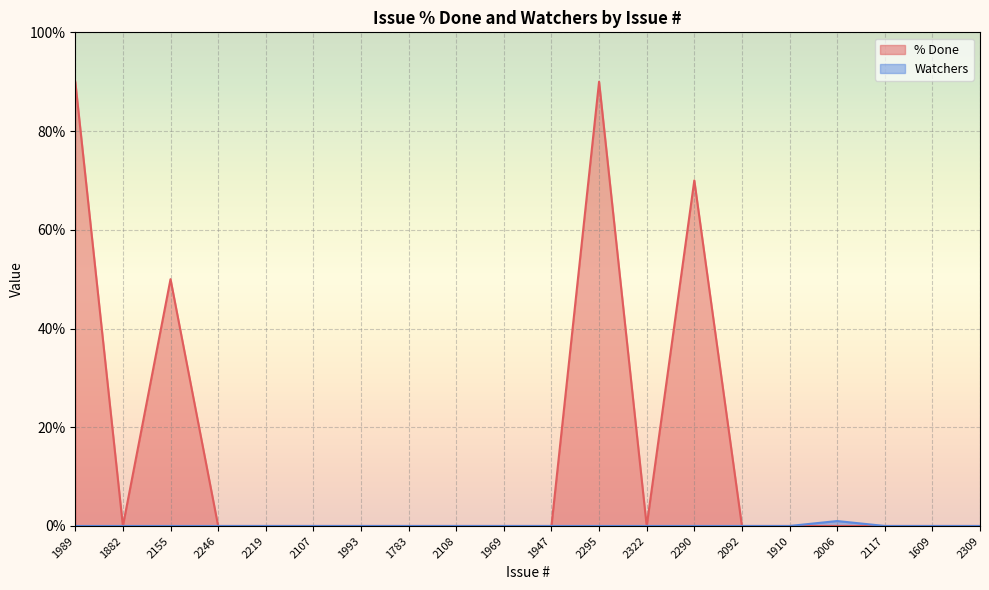

Where is the first local maximum for % Done?

2155